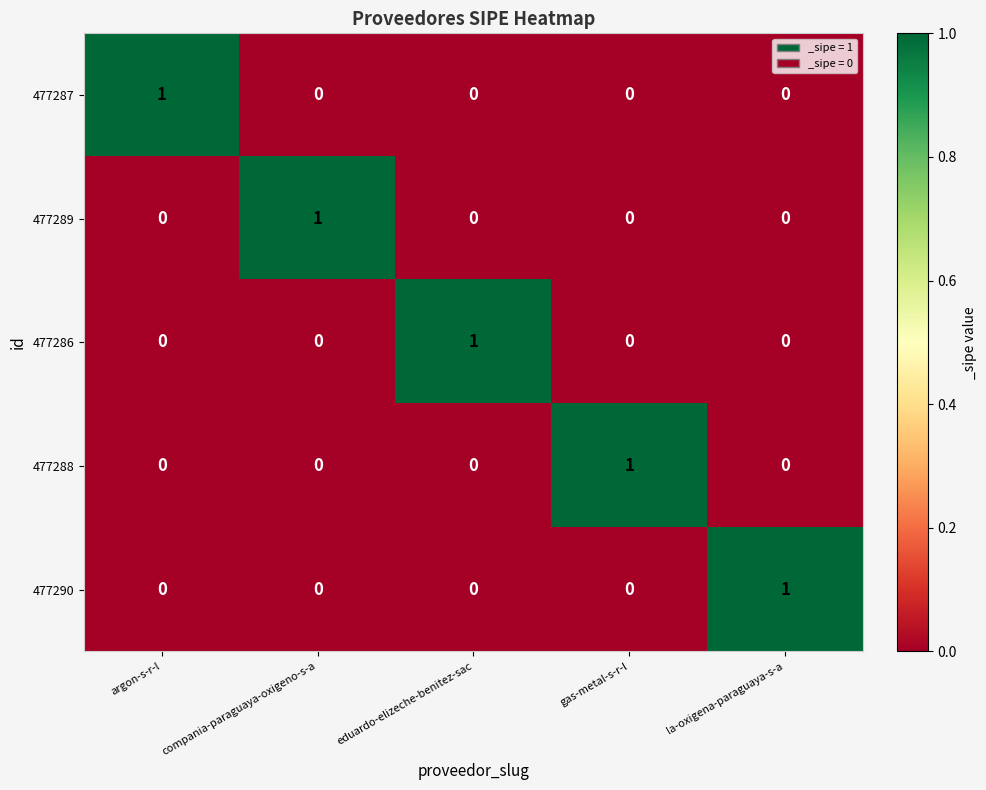

What is the greatest value displayed?

1